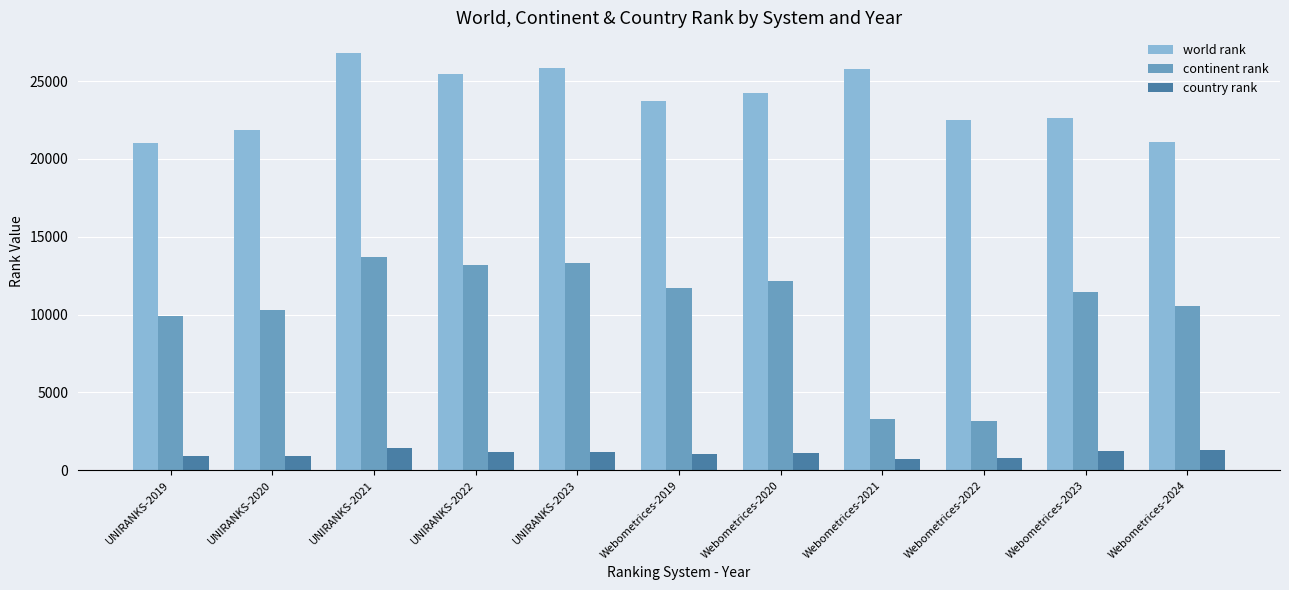

At which category is the sum across all series the highest?

UNIRANKS-2021